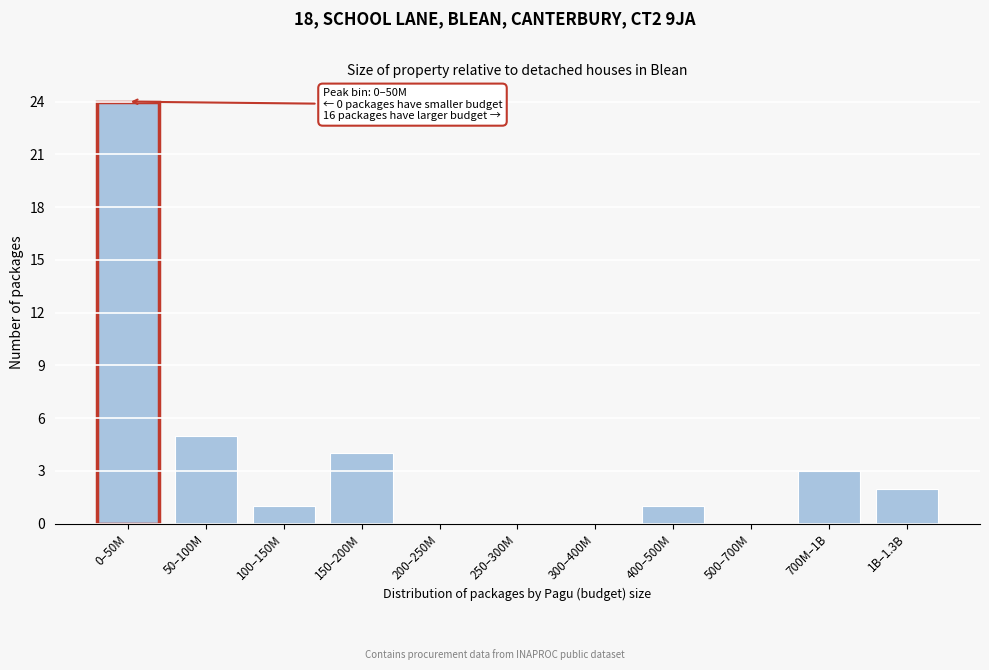

Reading left to right, list all the values displayed in this chart.

0–50M=24	50–100M=5	100–150M=1	150–200M=4	200–250M=0	250–300M=0	300–400M=0	400–500M=1	500–700M=0	700M–1B=3	1B–1.3B=2